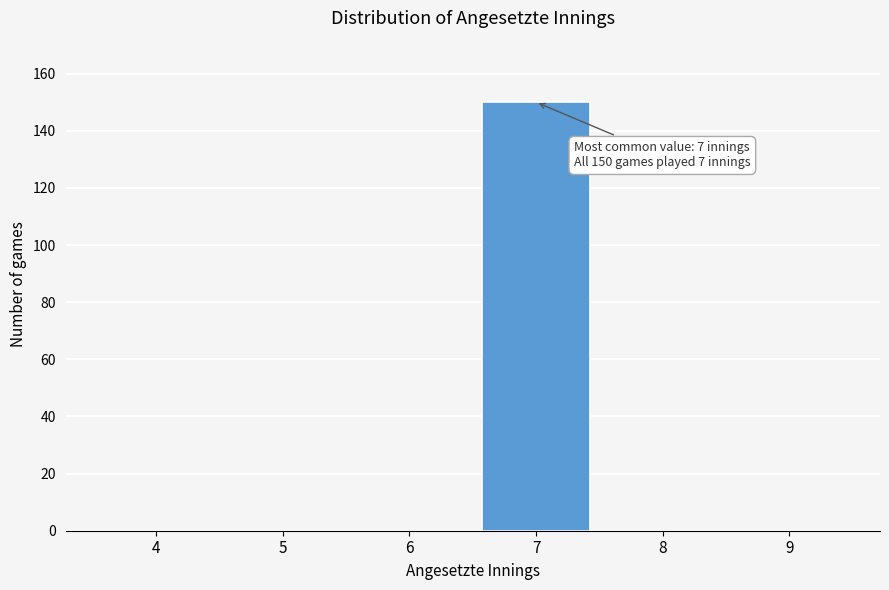

Reading left to right, list all the values displayed in this chart.

4=0	5=0	6=0	7=150	8=0	9=0